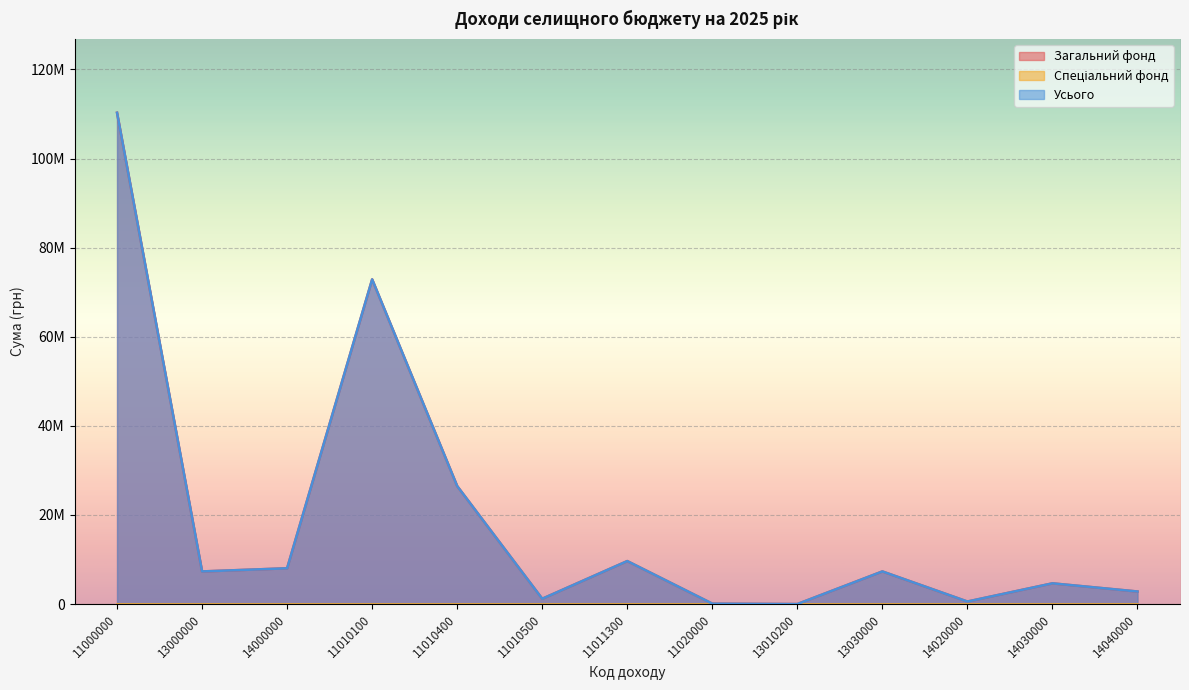

Does the chart display data point markers on the line(s)?

No